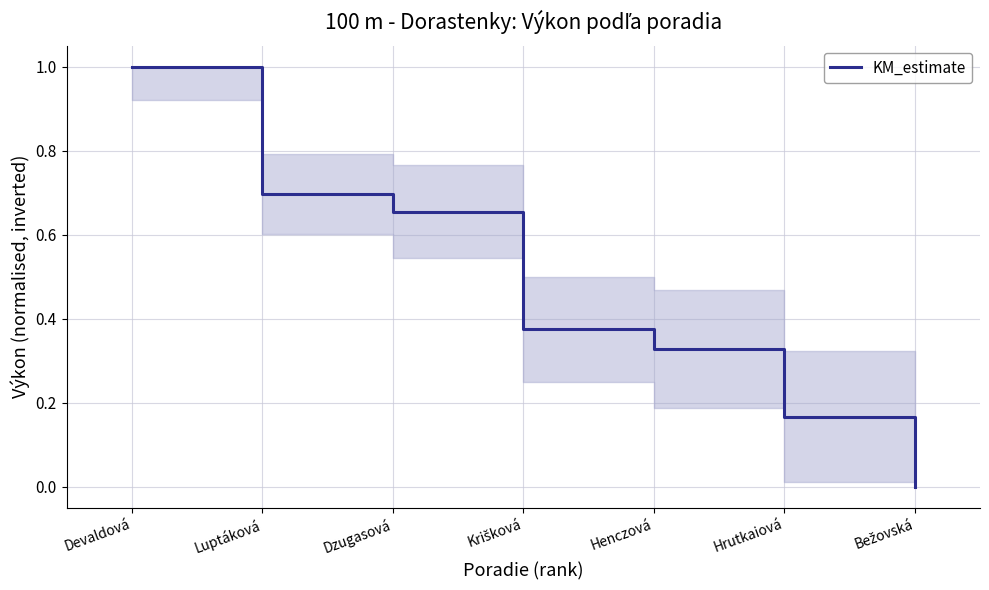

Is it true that the value at Devaldová is 1.0?

True